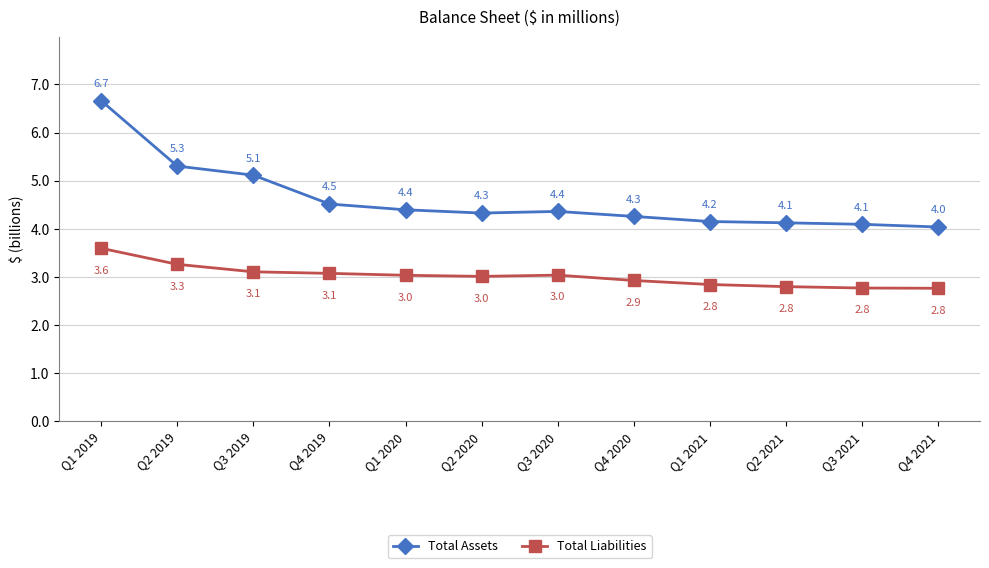

How many lines are shown in the chart?

2